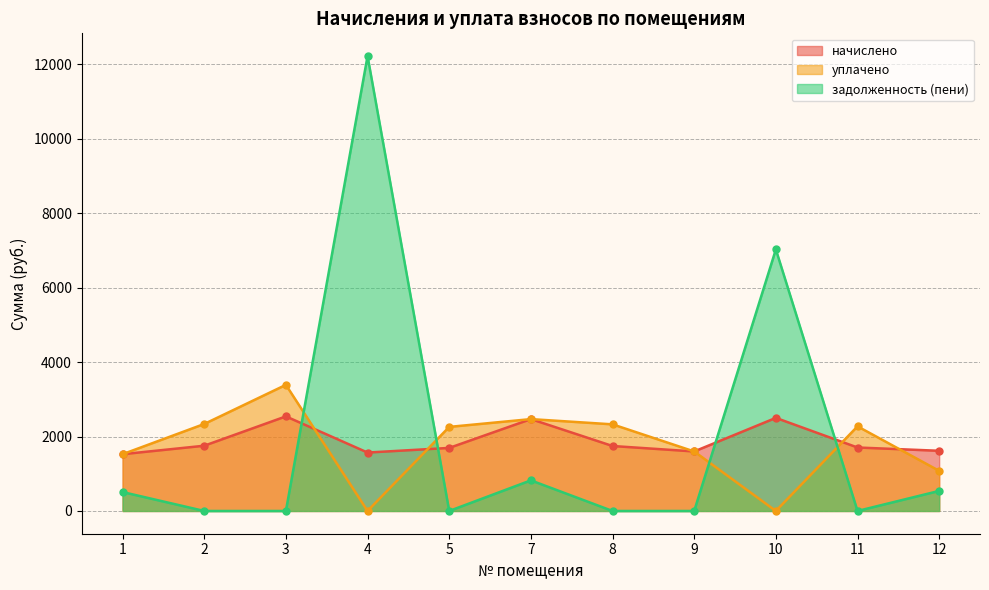

Which series has the widest spread of values?

задолженность (пени)